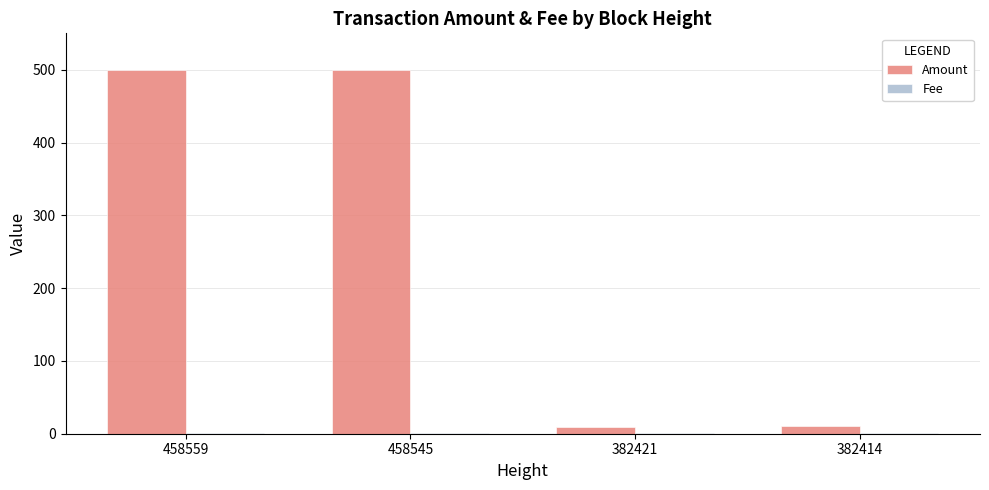

Which series has the largest total across all categories?

Amount